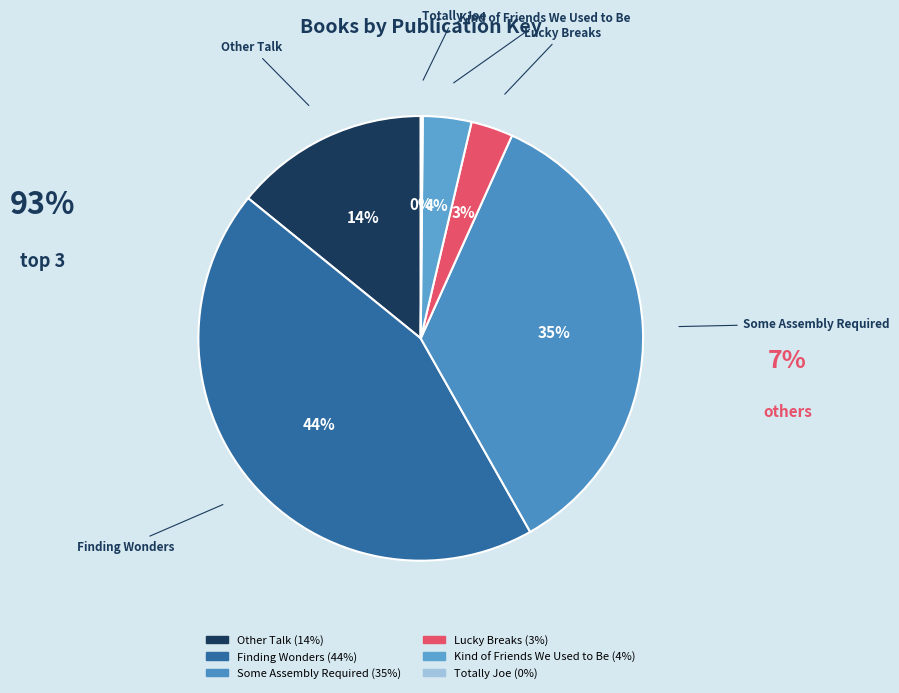

Which has a higher value, Kind of Friends We Used to Be or Finding Wonders?

Finding Wonders